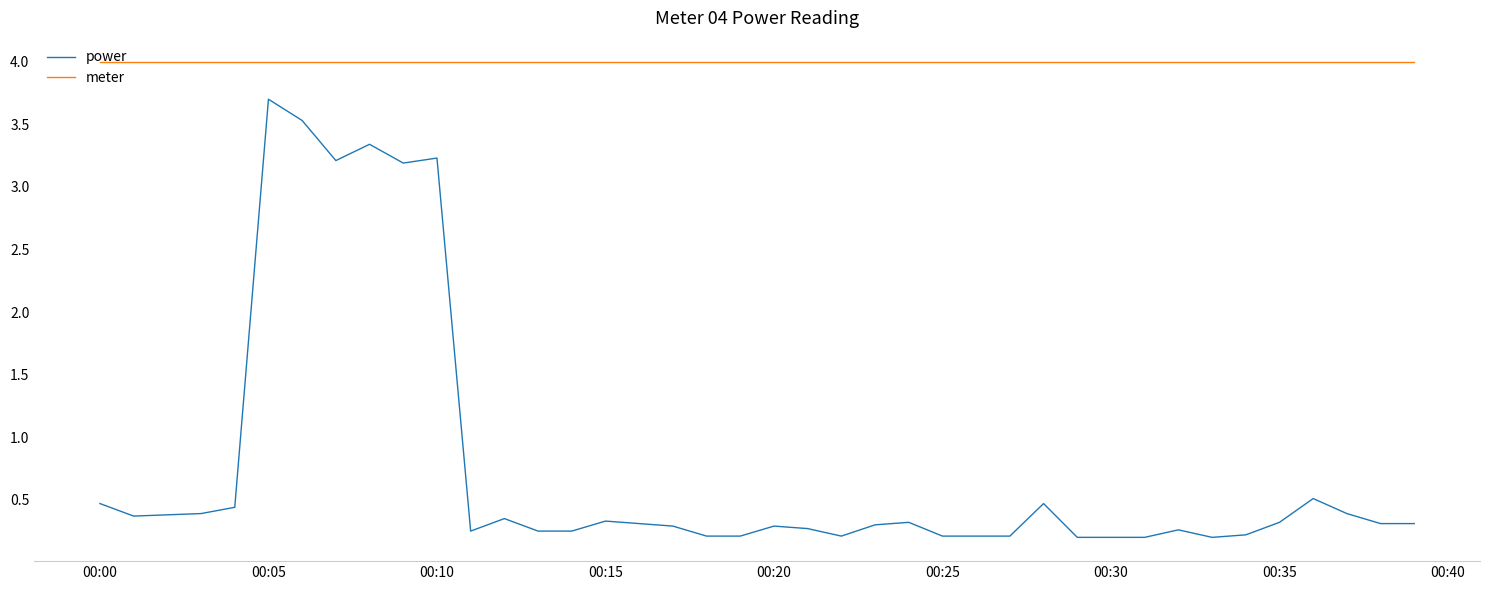

How many distinct data groups are displayed?

2